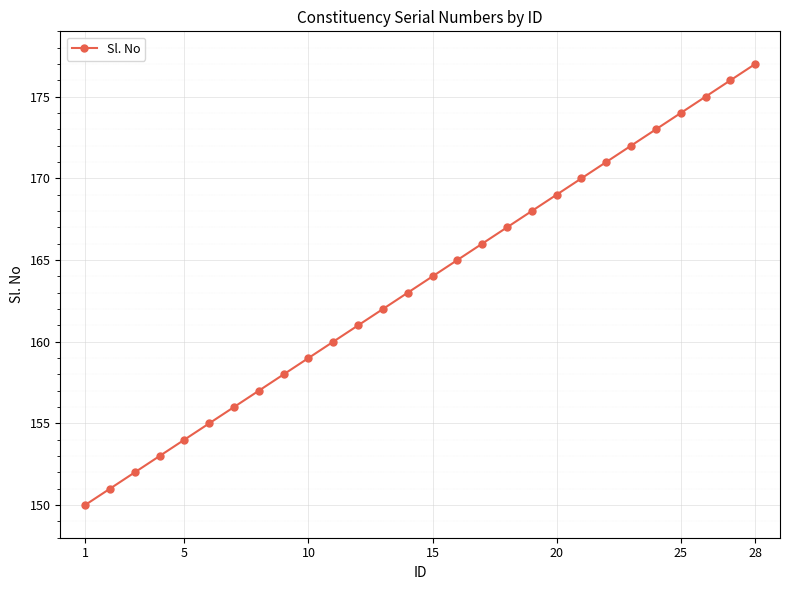

What is the value of the 10th point from the left?

159